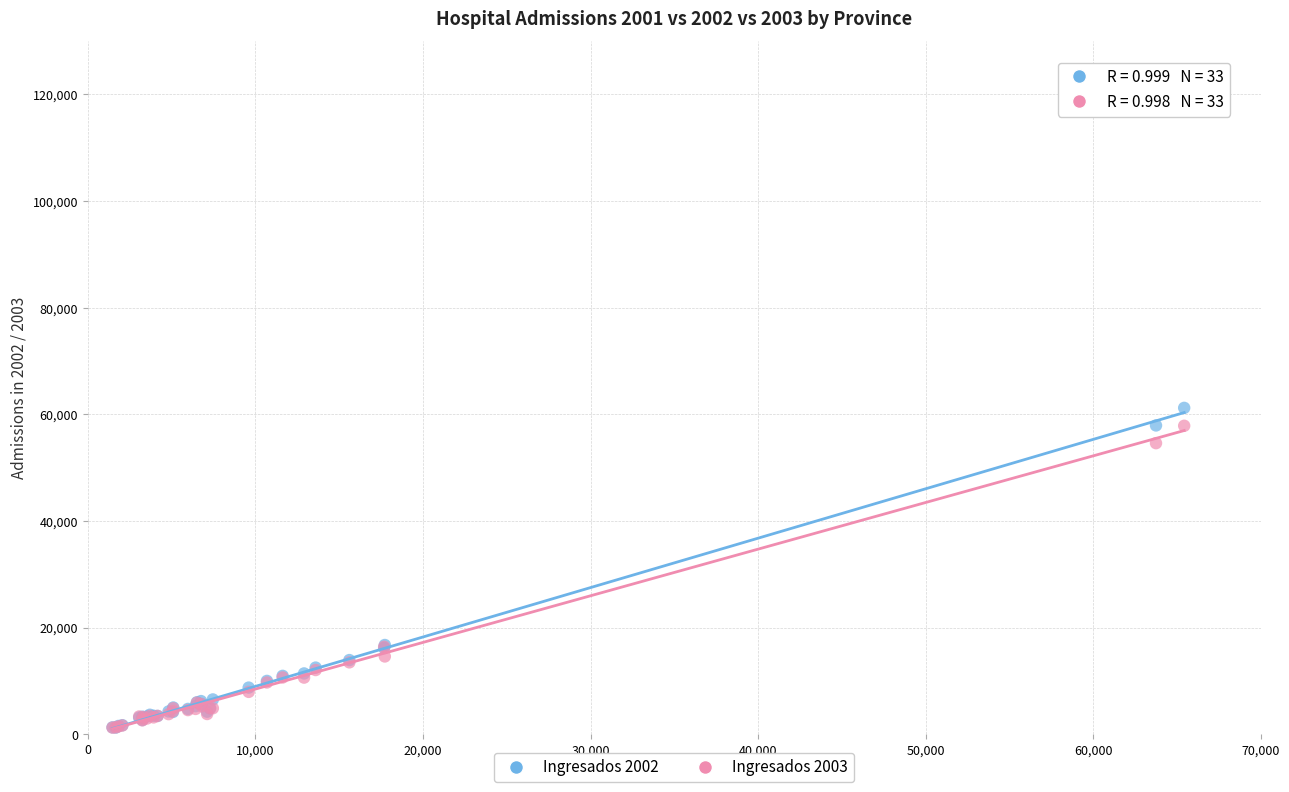

Which series contains the highest Y value?

Ingresados 2002